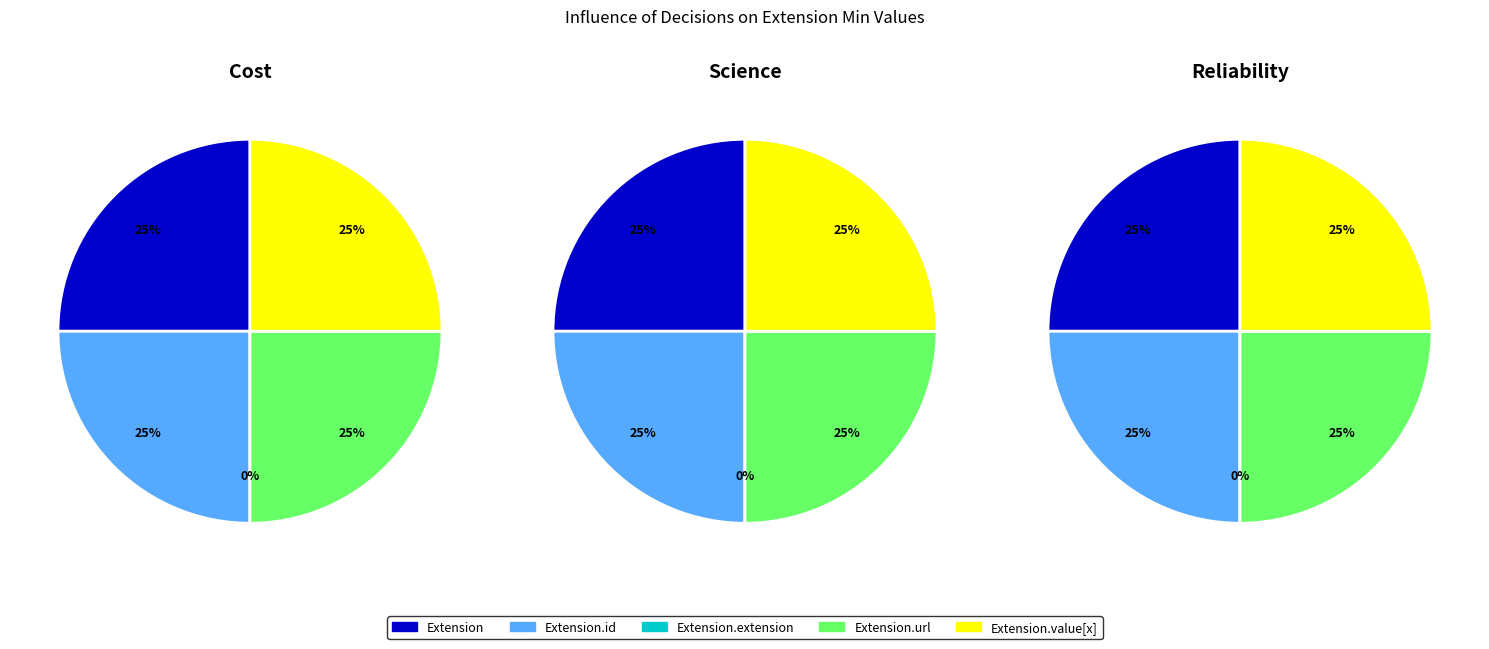

Between Extension.url and Extension.extension, which is larger?

Extension.url